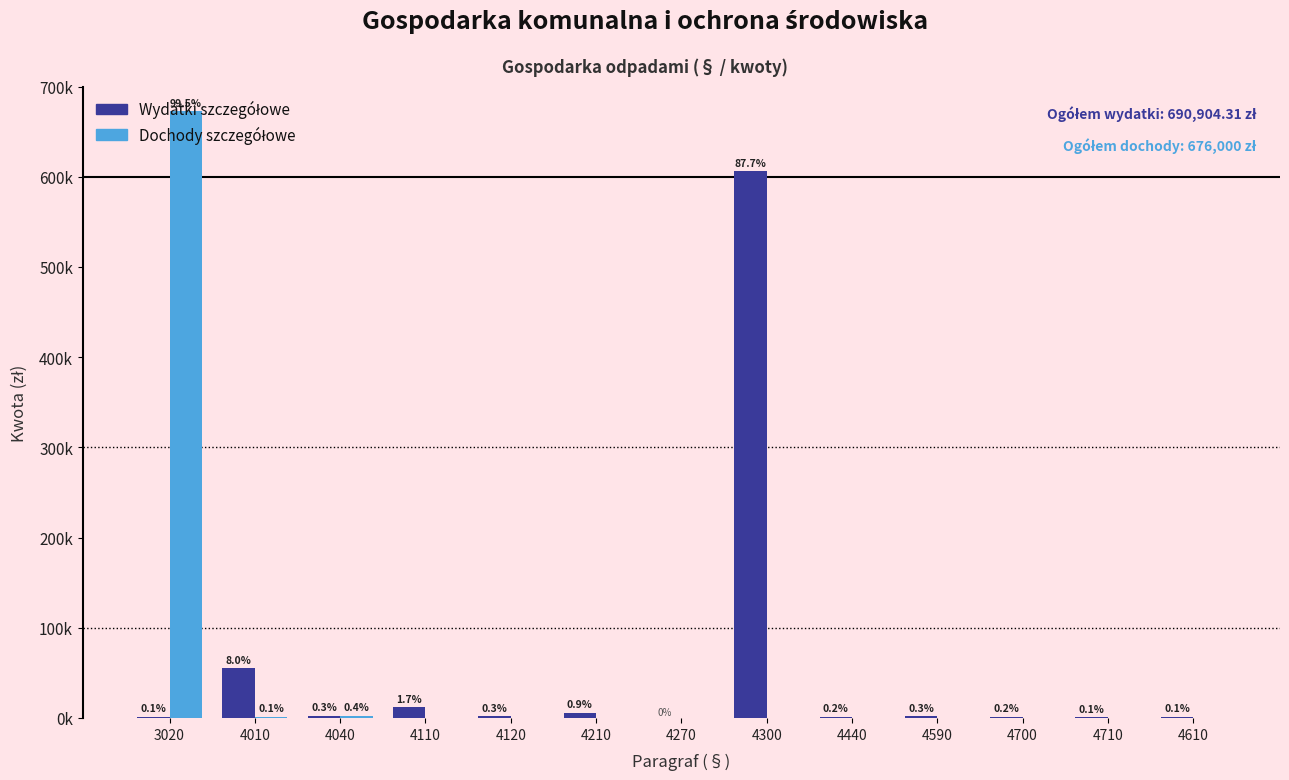

At which label does Wydatki szczegółowe reach its minimum?

4270